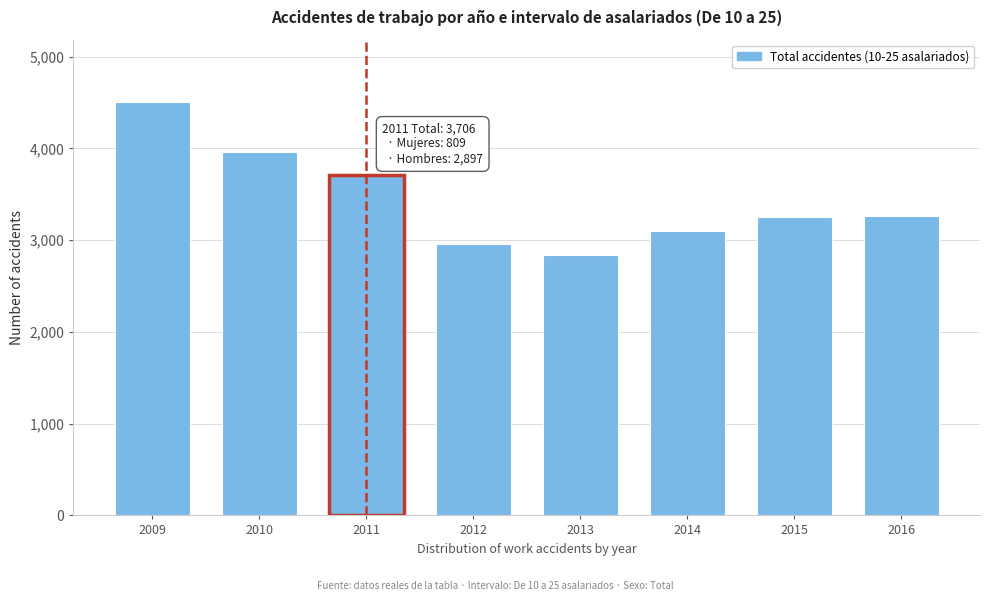

What is the approximate value at 2011, to the nearest 50?

3700